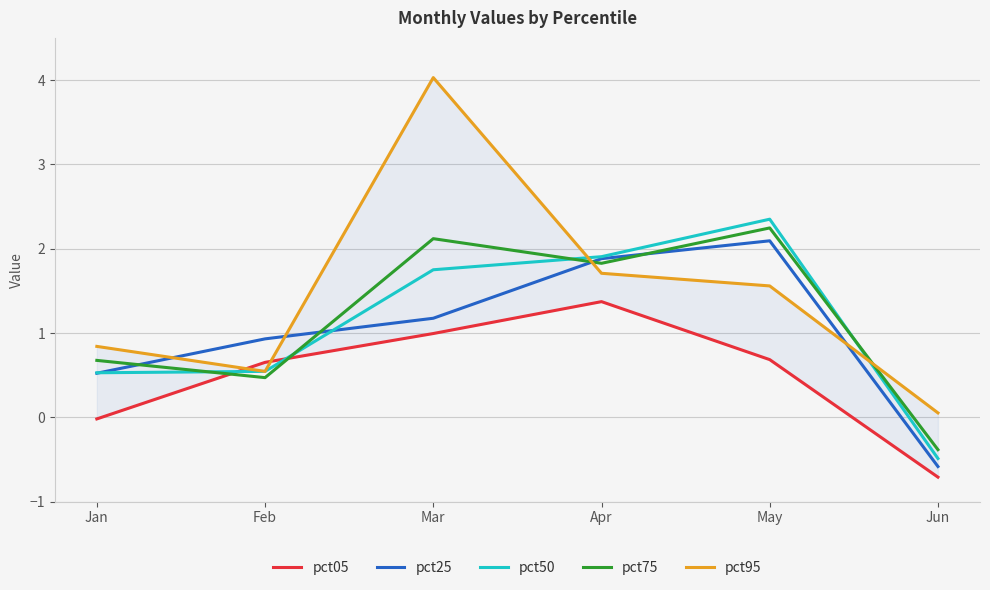

At which category is the sum across all series the highest?

Mar